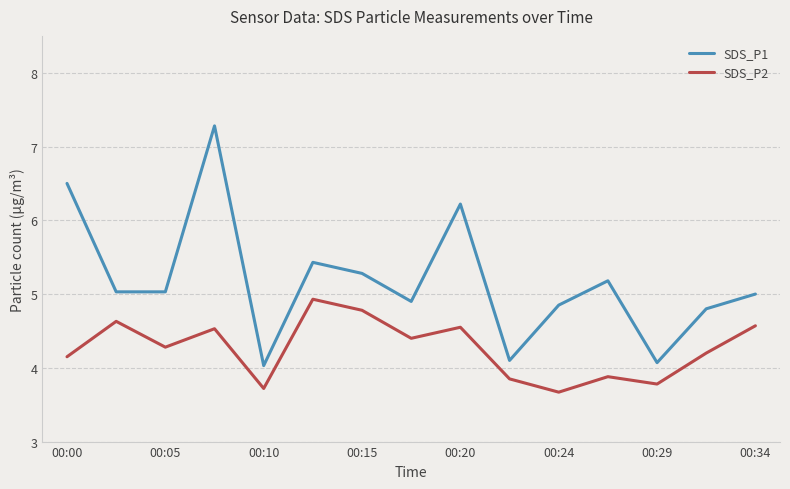

Which series has the largest total across all categories?

SDS_P1